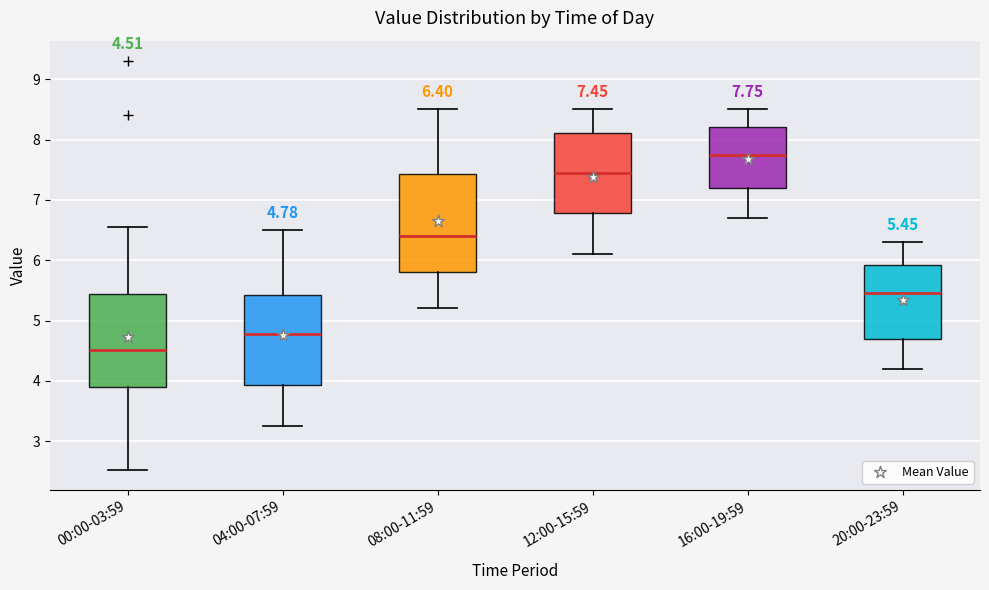

Which box has the lowest median line?

00:00-03:59